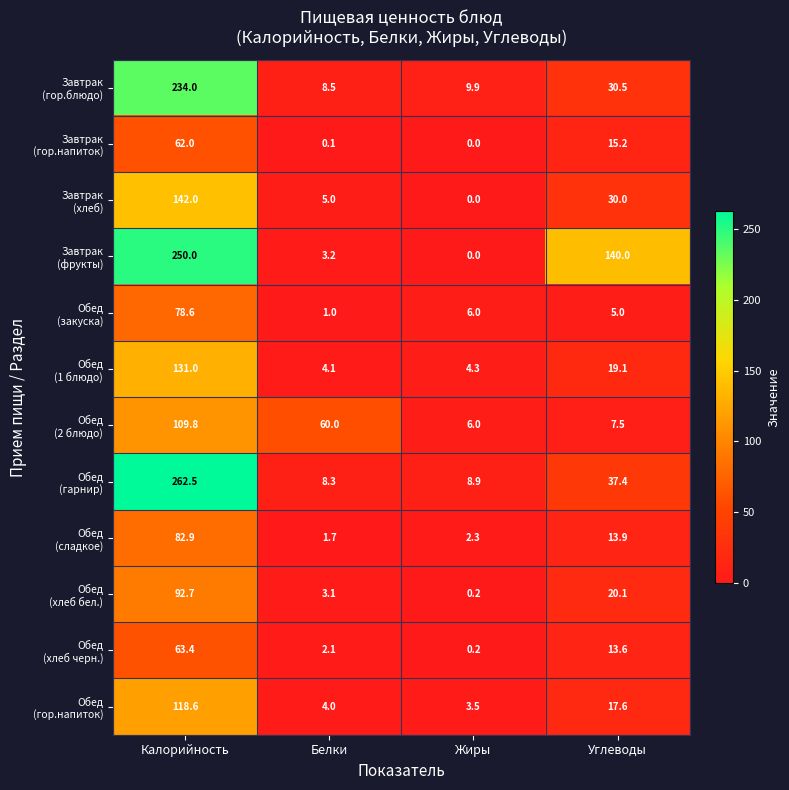

What is the total value across all series at Калорийность?

1627.5